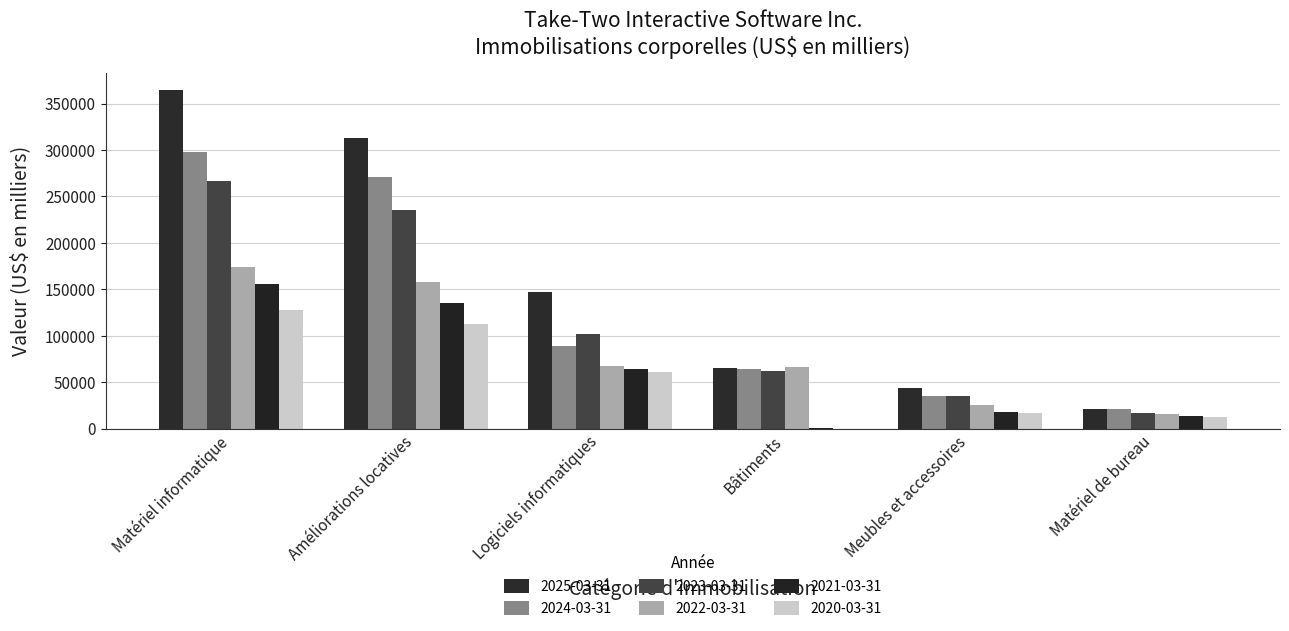

Rank the series by their maximum value, from highest to lowest.

2025-03-31, 2024-03-31, 2023-03-31, 2022-03-31, 2021-03-31, 2020-03-31